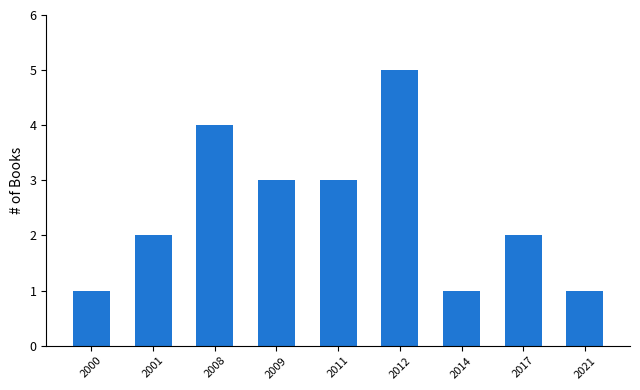

What is the sum of all values?

22